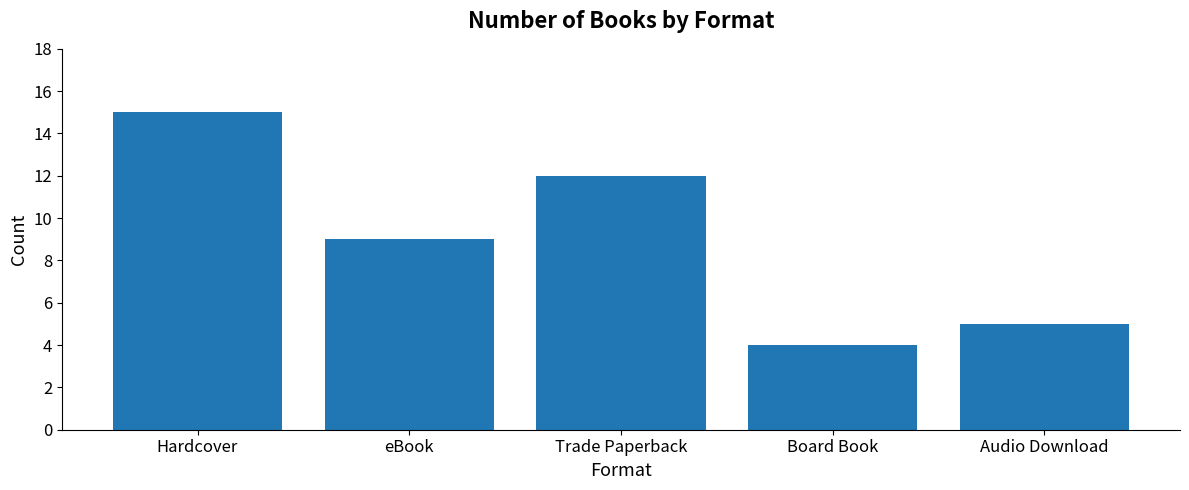

Where is the data nearest to the value 9?

eBook